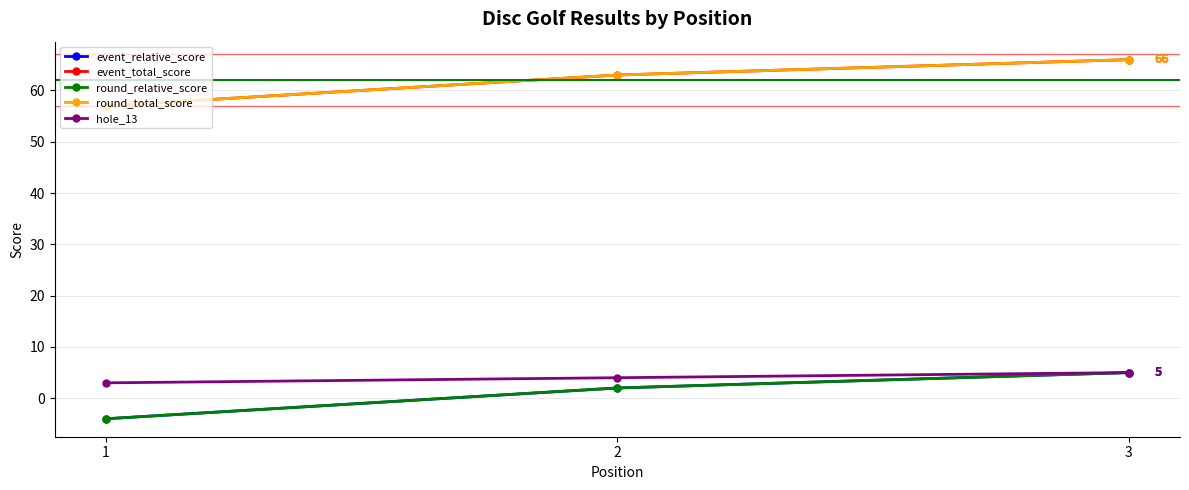

The round_total_score series shows 45 at 3. True or false?

False